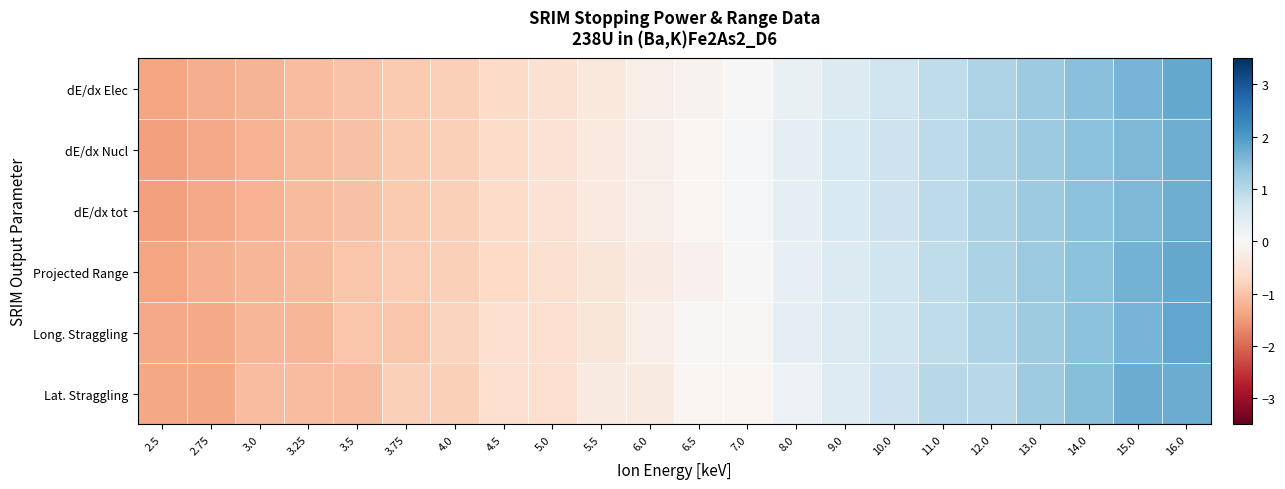

At 10.0, list the series in order from largest to smallest.

dE/dx Nucl, dE/dx tot, Lat. Straggling, Long. Straggling, dE/dx Elec, Projected Range